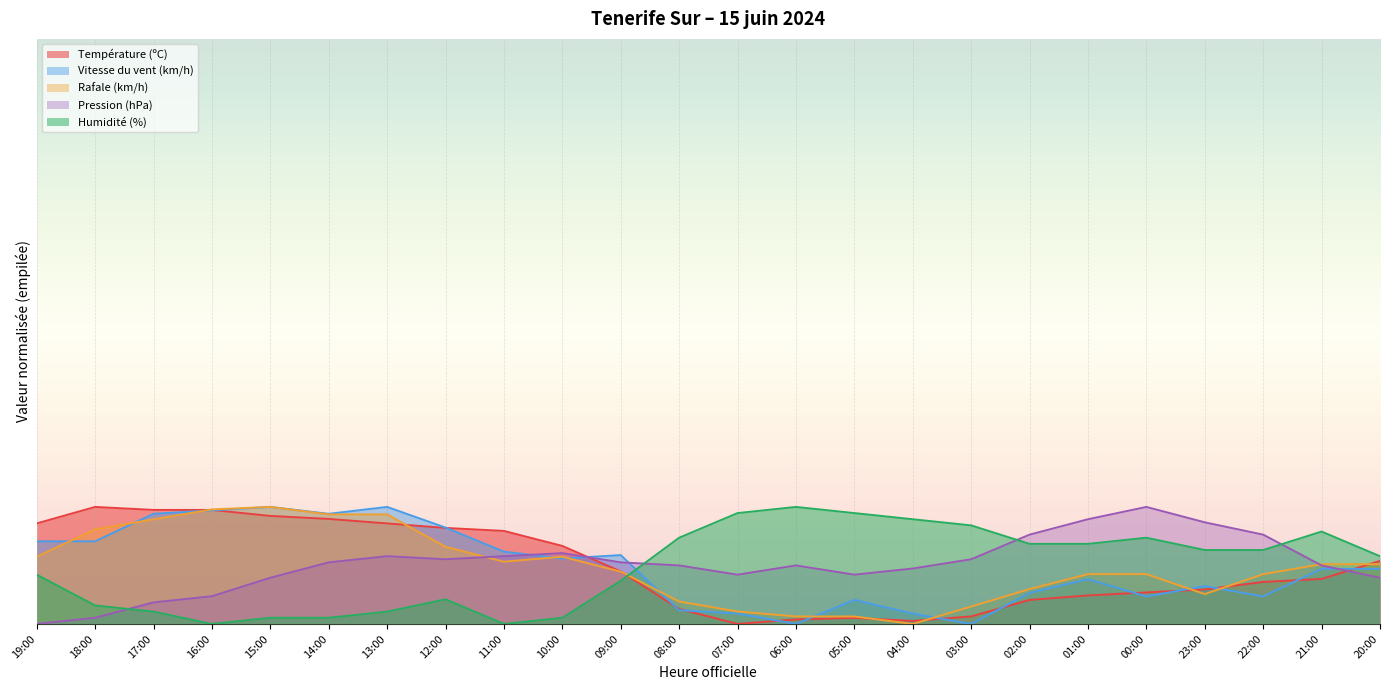

Between which two adjacent categories do Pression (hPa) and Température (ºC) first intersect?

10:00 and 09:00